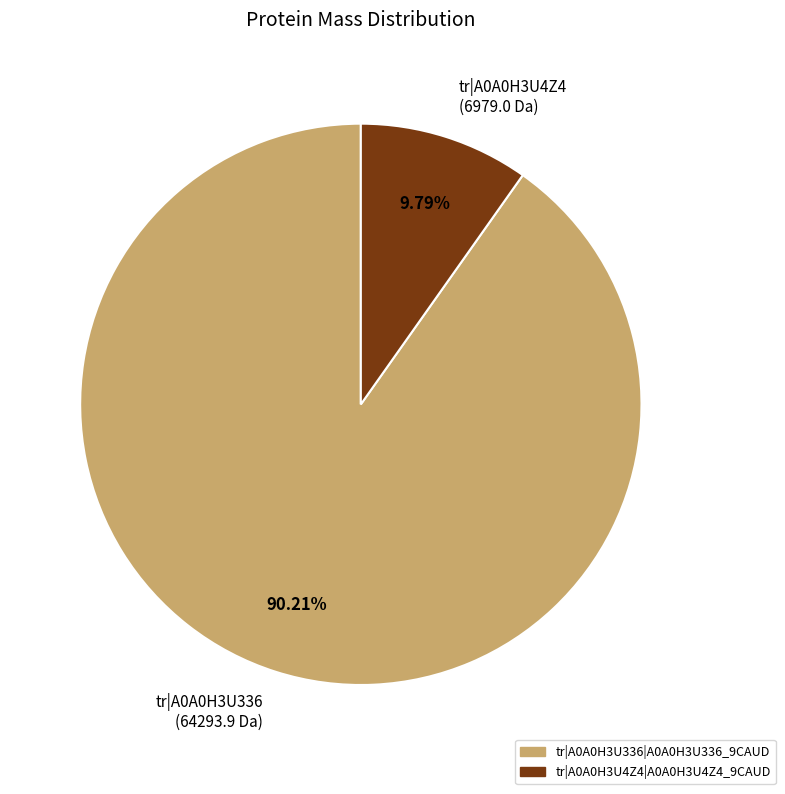

Does tr|A0A0H3U336 (64293.9 Da) represent more than half of the total?

Yes